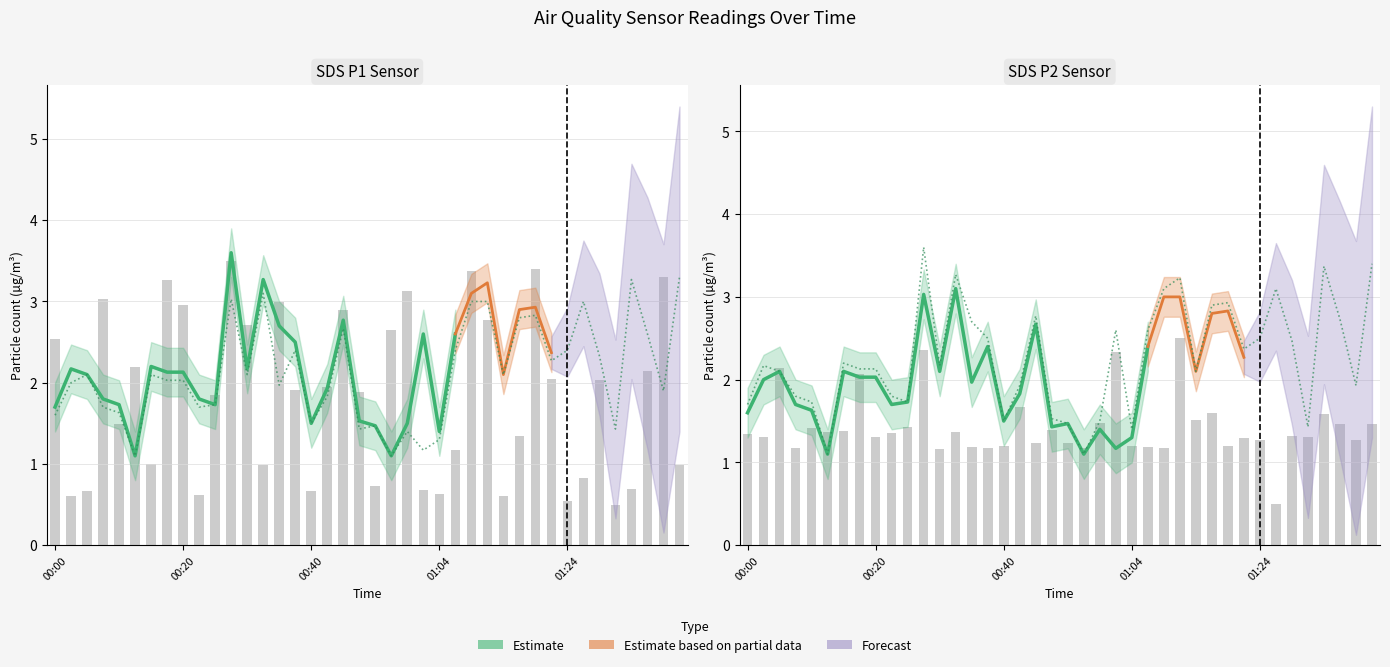

Between 00:42 and 01:31, which series saw the biggest shift?

SDS_P1